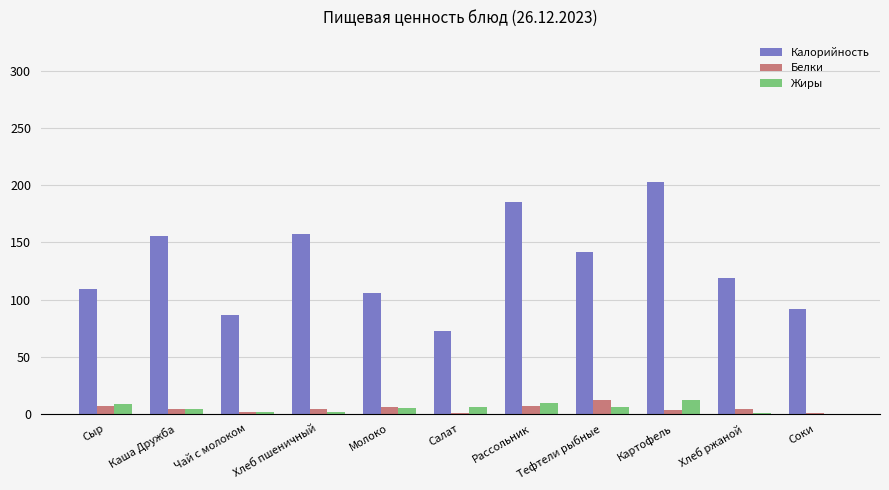

Which label corresponds to the largest value in the chart?

Картофель